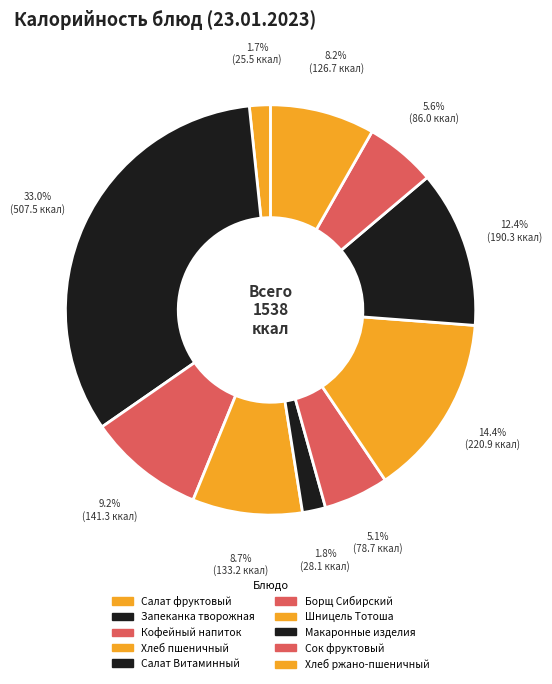

Is the sum of Салат Витаминный and Хлеб пшеничный greater than half?

No